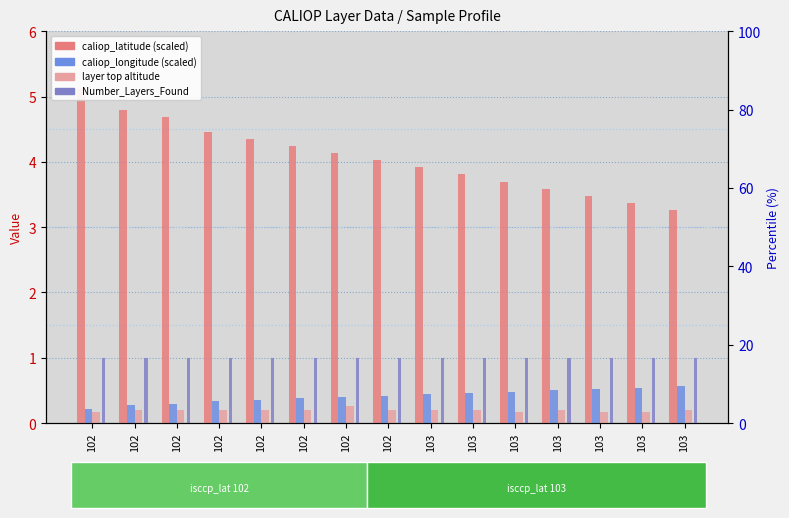

How many caliop_longitude values are between 0 and 1?

15